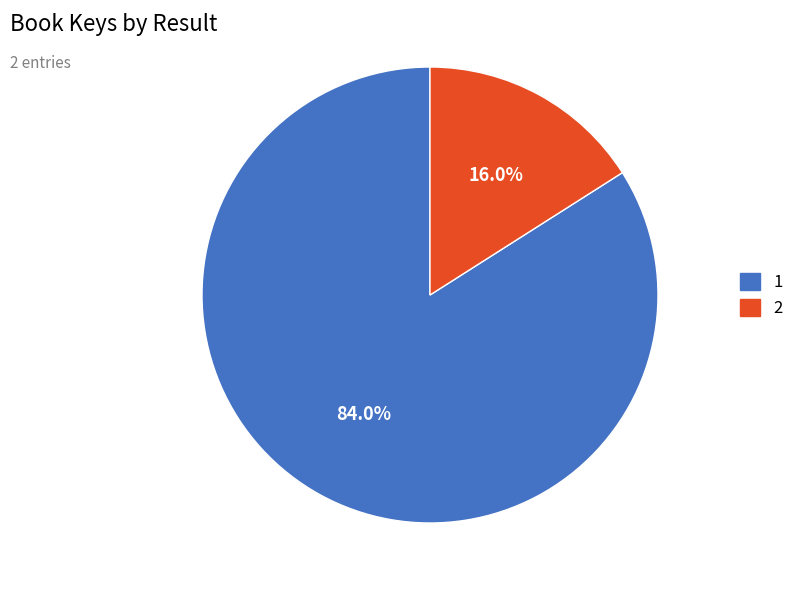

To the nearest percent, what is the average slice percentage?

50%